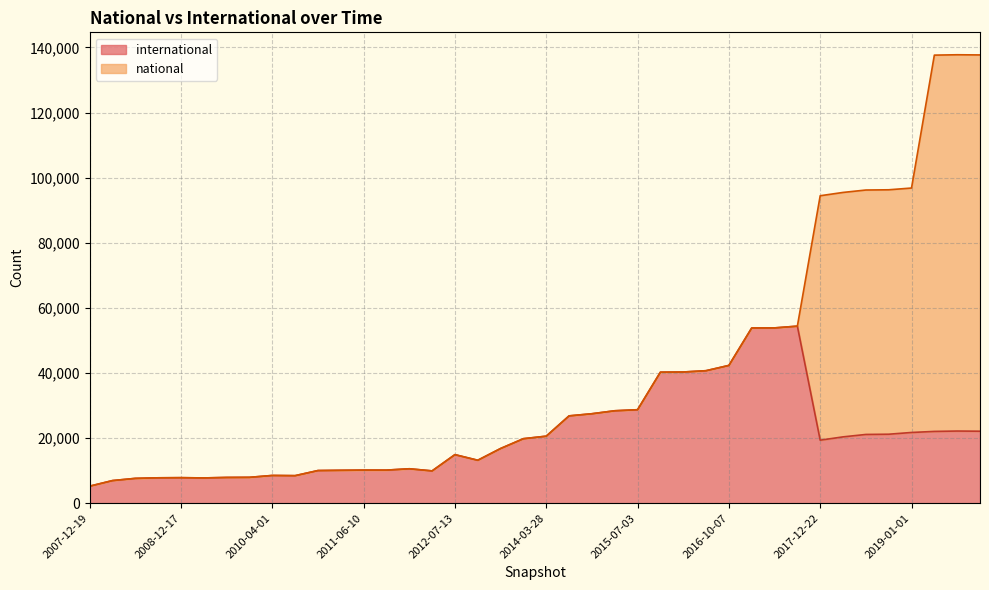

What is the label of the 13th point from the left?

2011-06-10